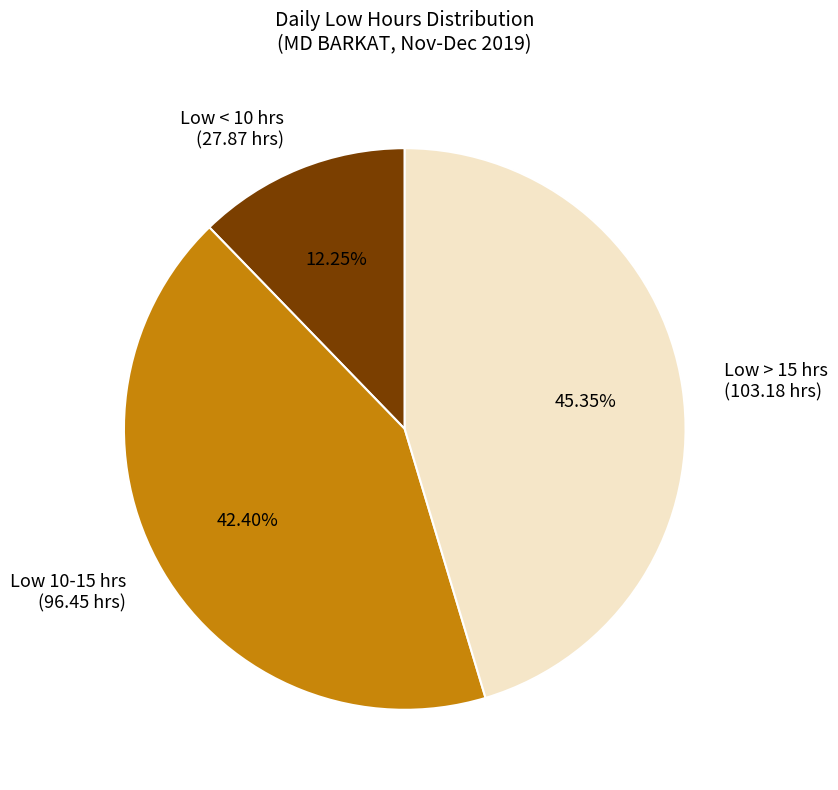

Is there any slice that represents more than half of the pie?

No